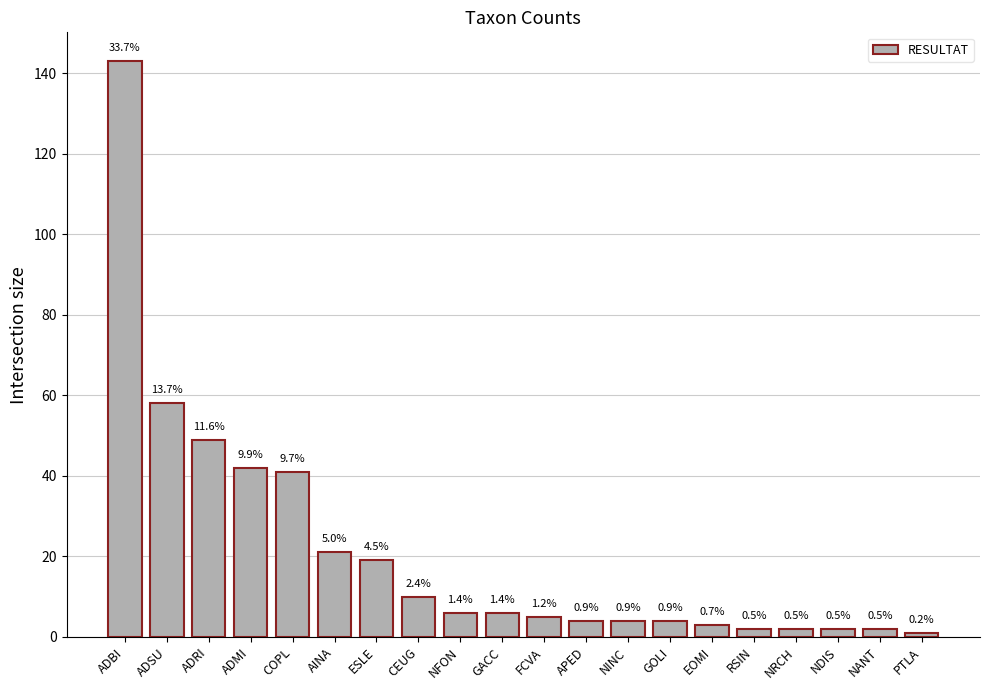

Reading right to left, transcribe all the data shown in this chart.

PTLA=1	NANT=2	NDIS=2	NRCH=2	RSIN=2	EOMI=3	GOLI=4	NINC=4	APED=4	FCVA=5	GACC=6	NFON=6	CEUG=10	ESLE=19	AINA=21	COPL=41	ADMI=42	ADRI=49	ADSU=58	ADBI=143